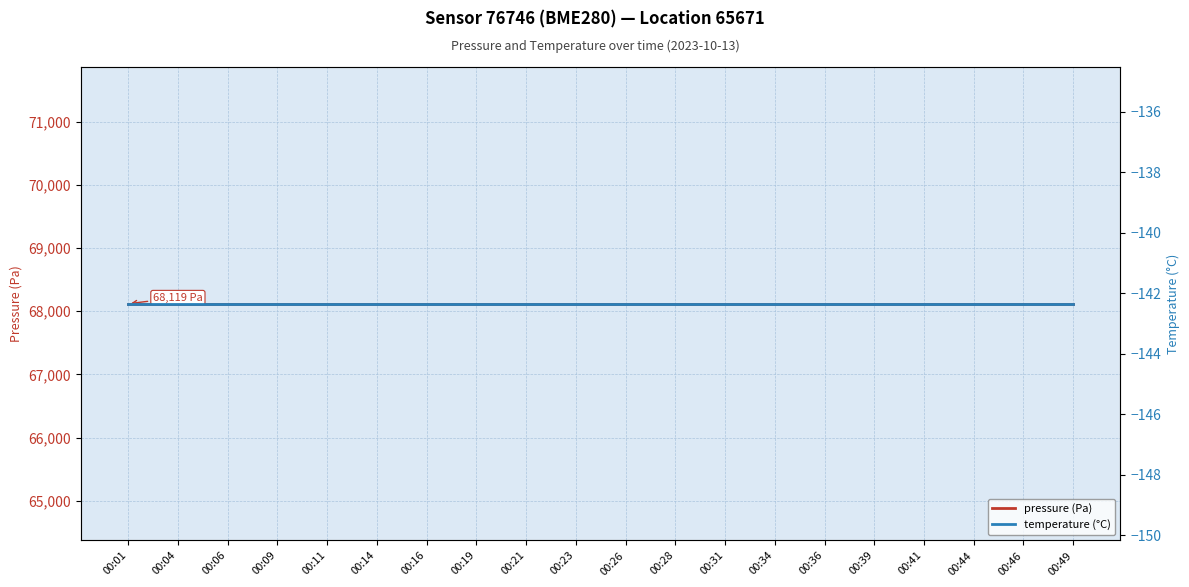

What is the total value across all series at 00:34?

67976.5